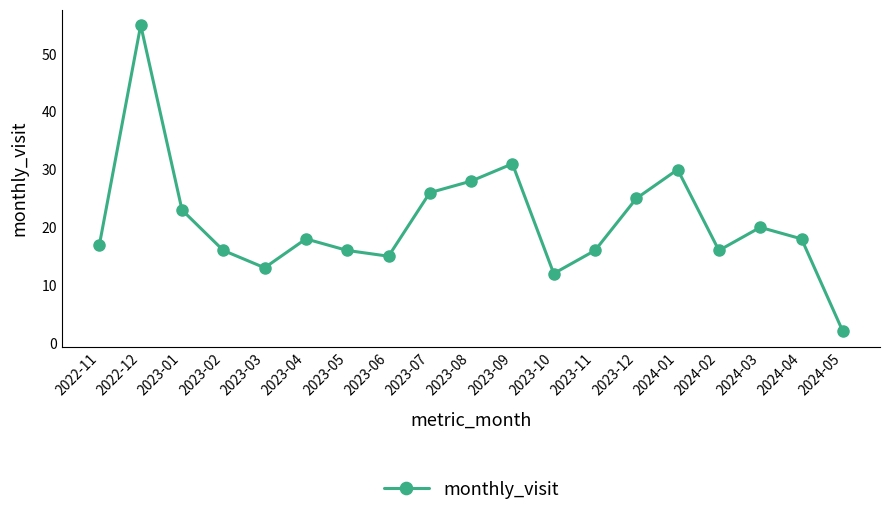

True or false: the data shows 20 at 2024-03.

True